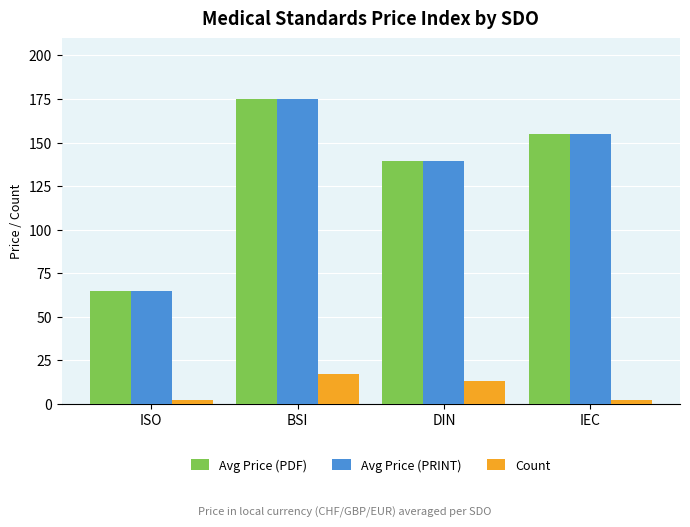

The value of Avg Price (PRINT) at ISO is 65.0. True or false?

True